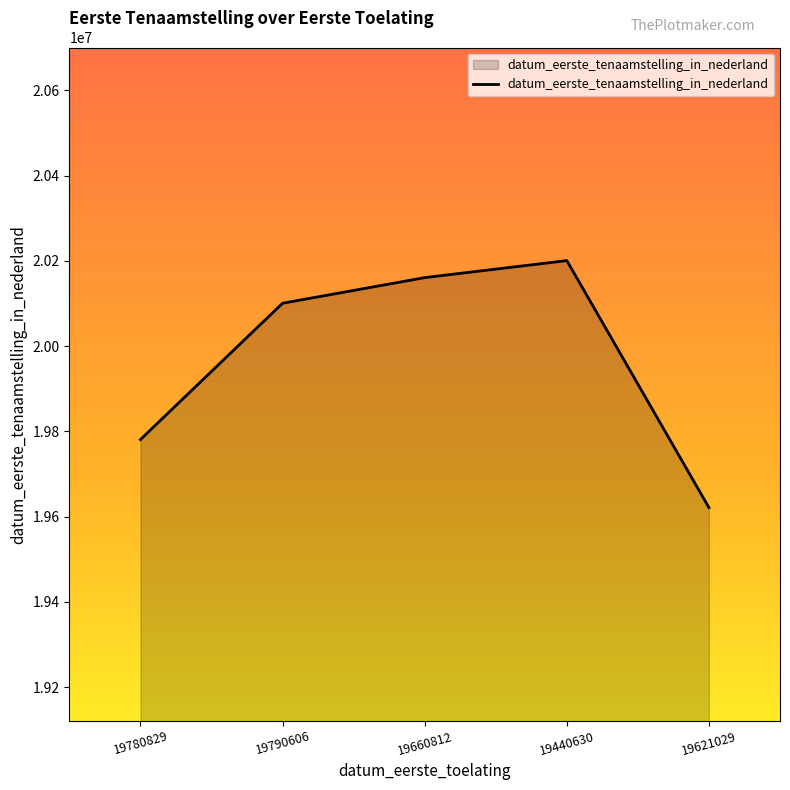

Does the chart have visible grid lines?

No